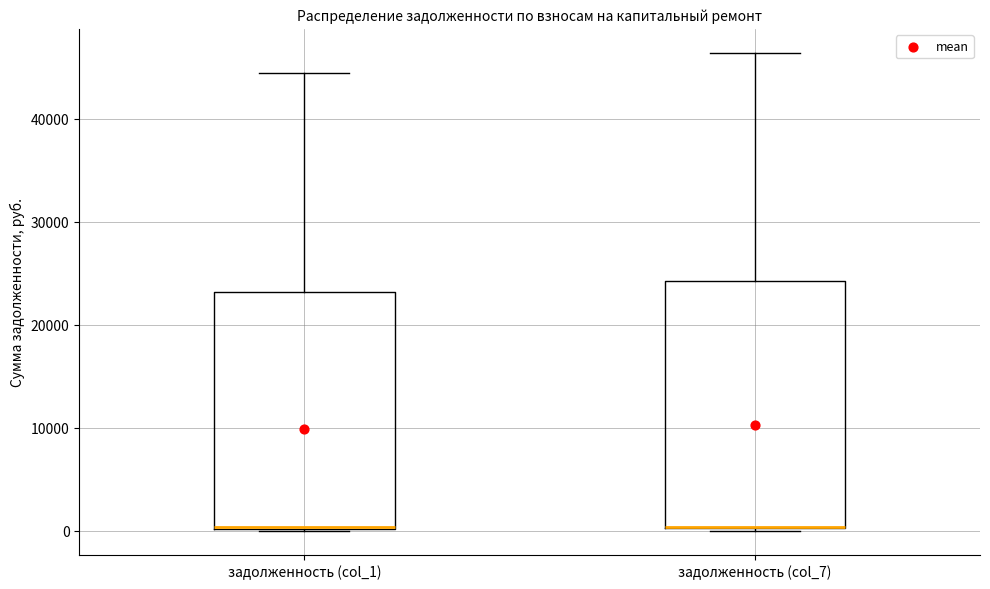

Comparing the boxes themselves (not the whiskers), which one is the tallest?

задолженность (col_7)